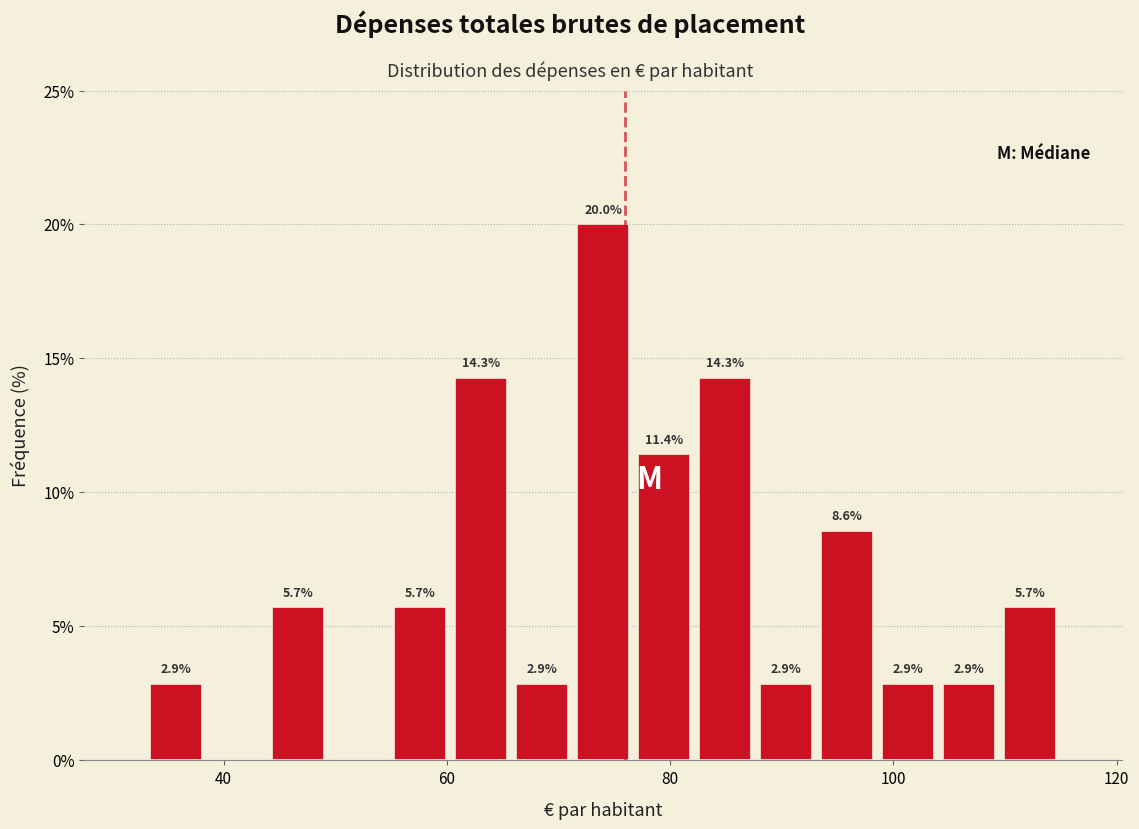

Read against the x-axis, roughly where is the centre of the tallest bar?

74